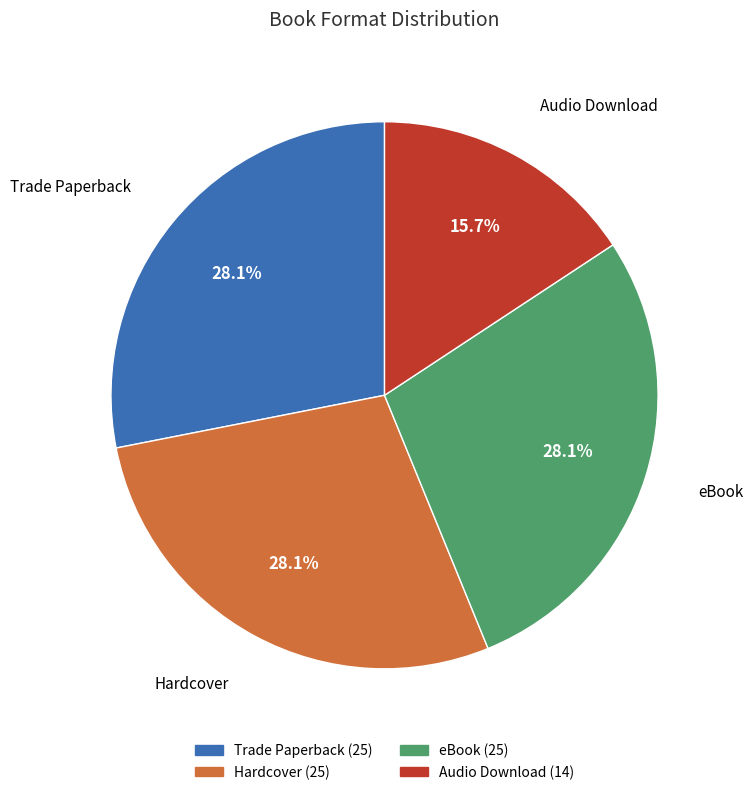

Does any single category account for the majority?

No